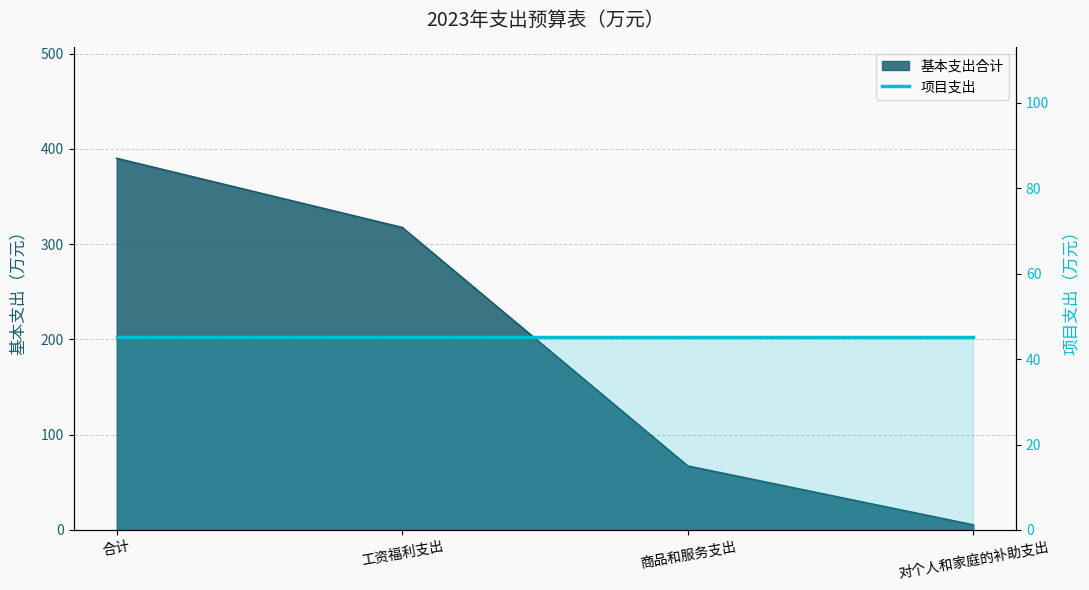

List the labels in order of value, largest first.

合计, 工资福利支出, 商品和服务支出, 对个人和家庭的补助支出